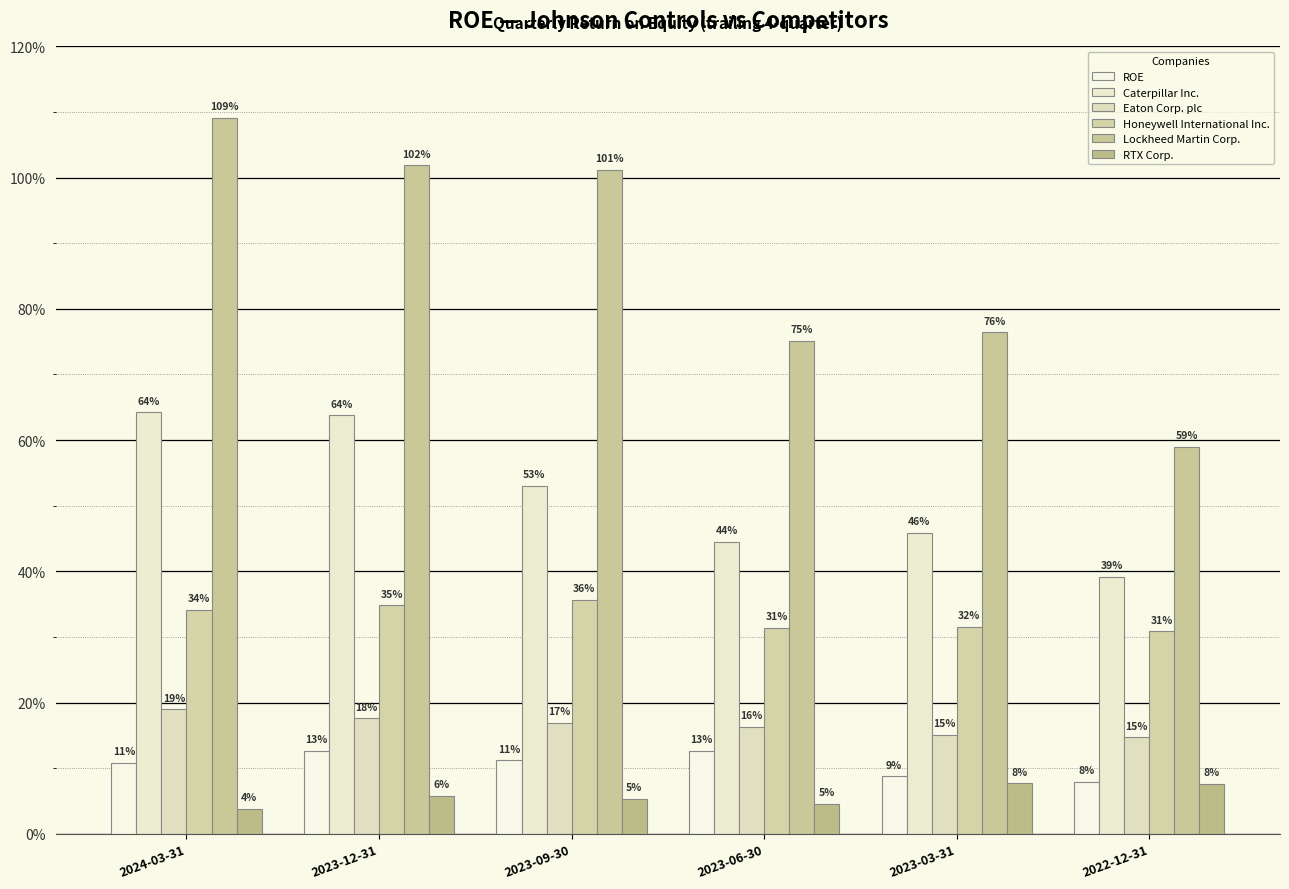

What position from the right is 2023-03-31?

2